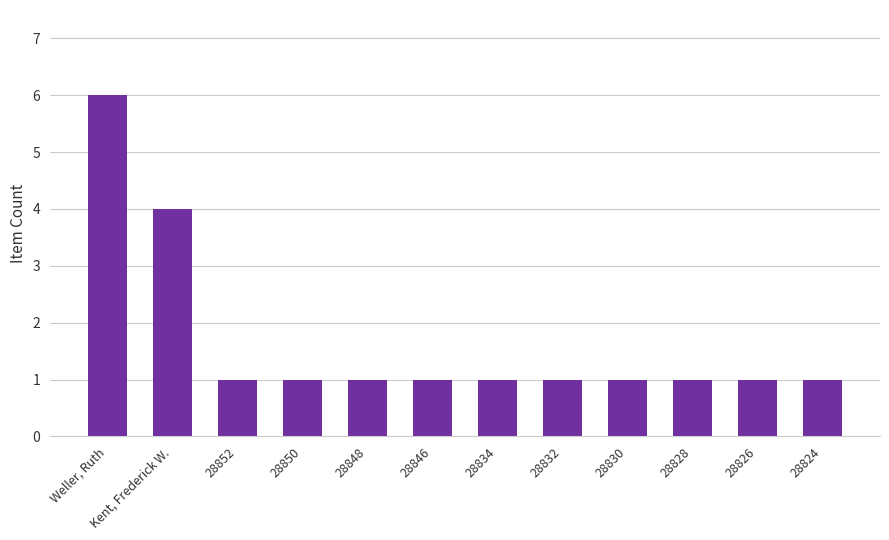

What is the minimum value shown in the chart?

1